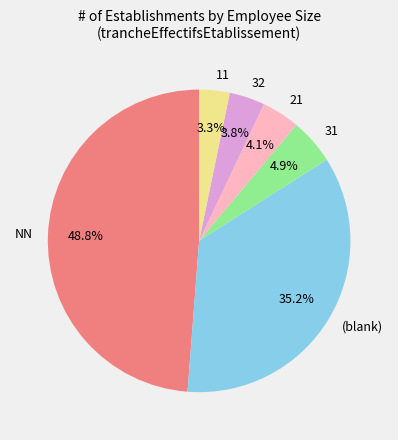

Approximately how many times larger is the value at 32 compared to 31?

0.8